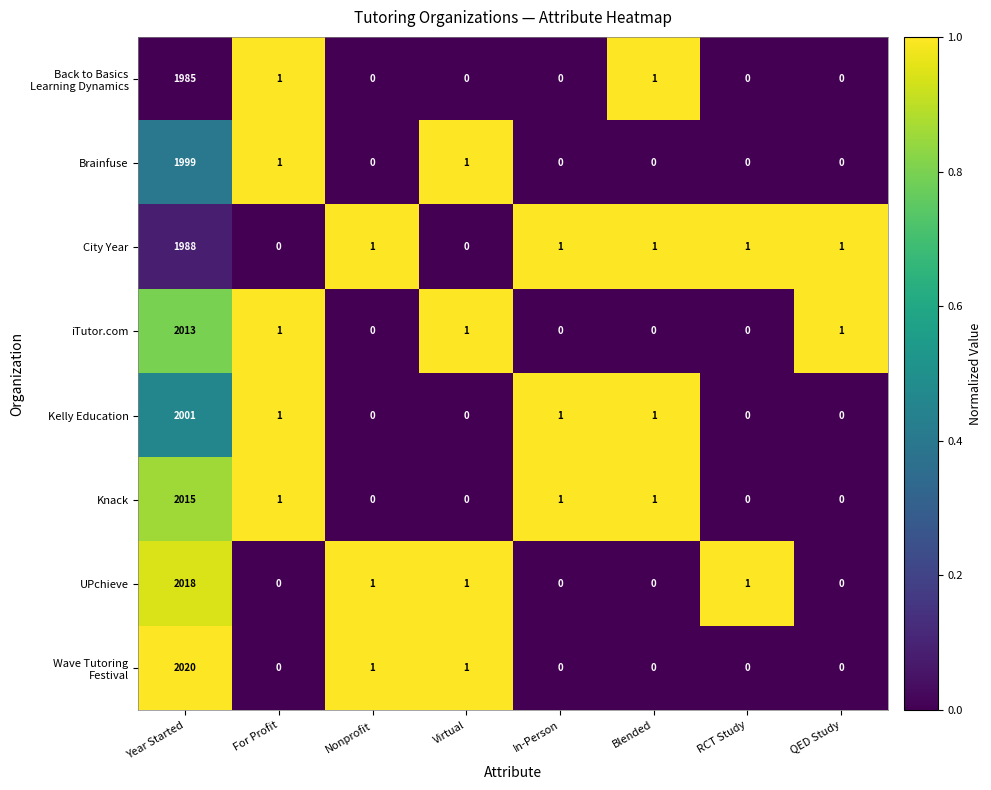

Is the value of UPchieve at For Profit greater than the value of Knack at Year Started?

No